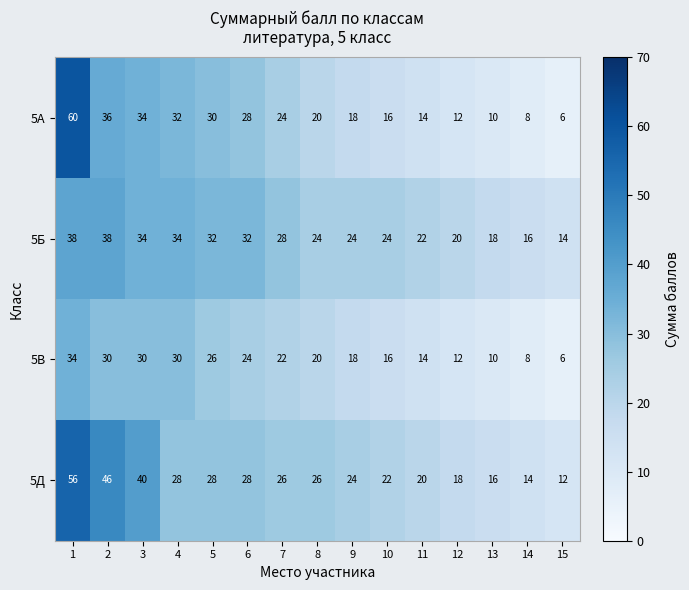

Which series has the widest spread of values?

5А